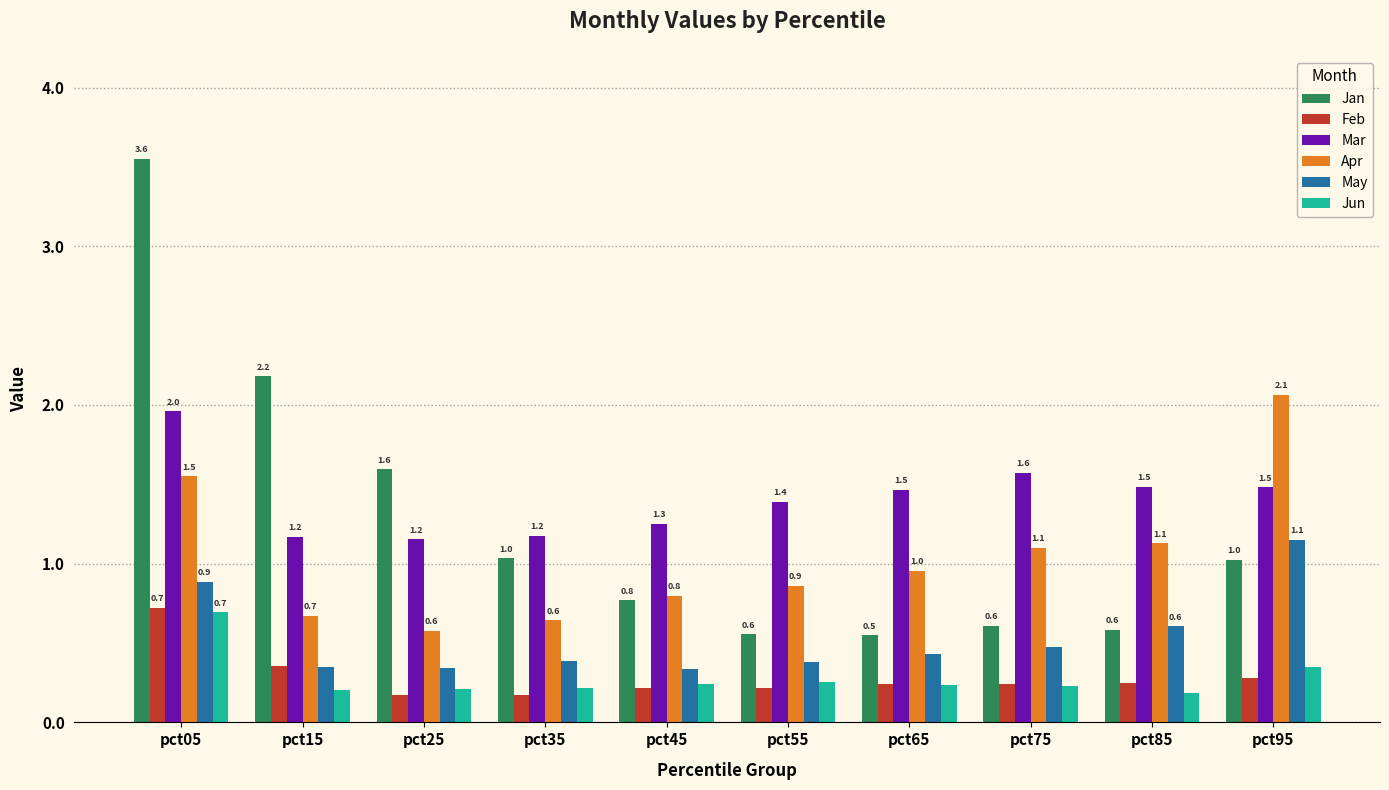

True or false: Mar has a value of 1.3 at pct45.

True